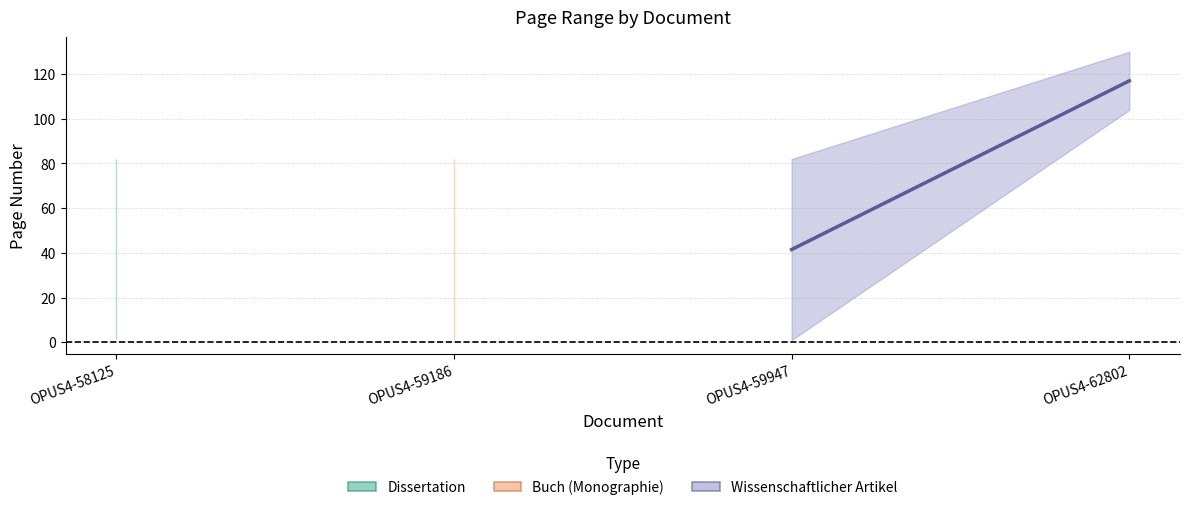

At which category does the chart reach its peak across all series?

OPUS4-62802